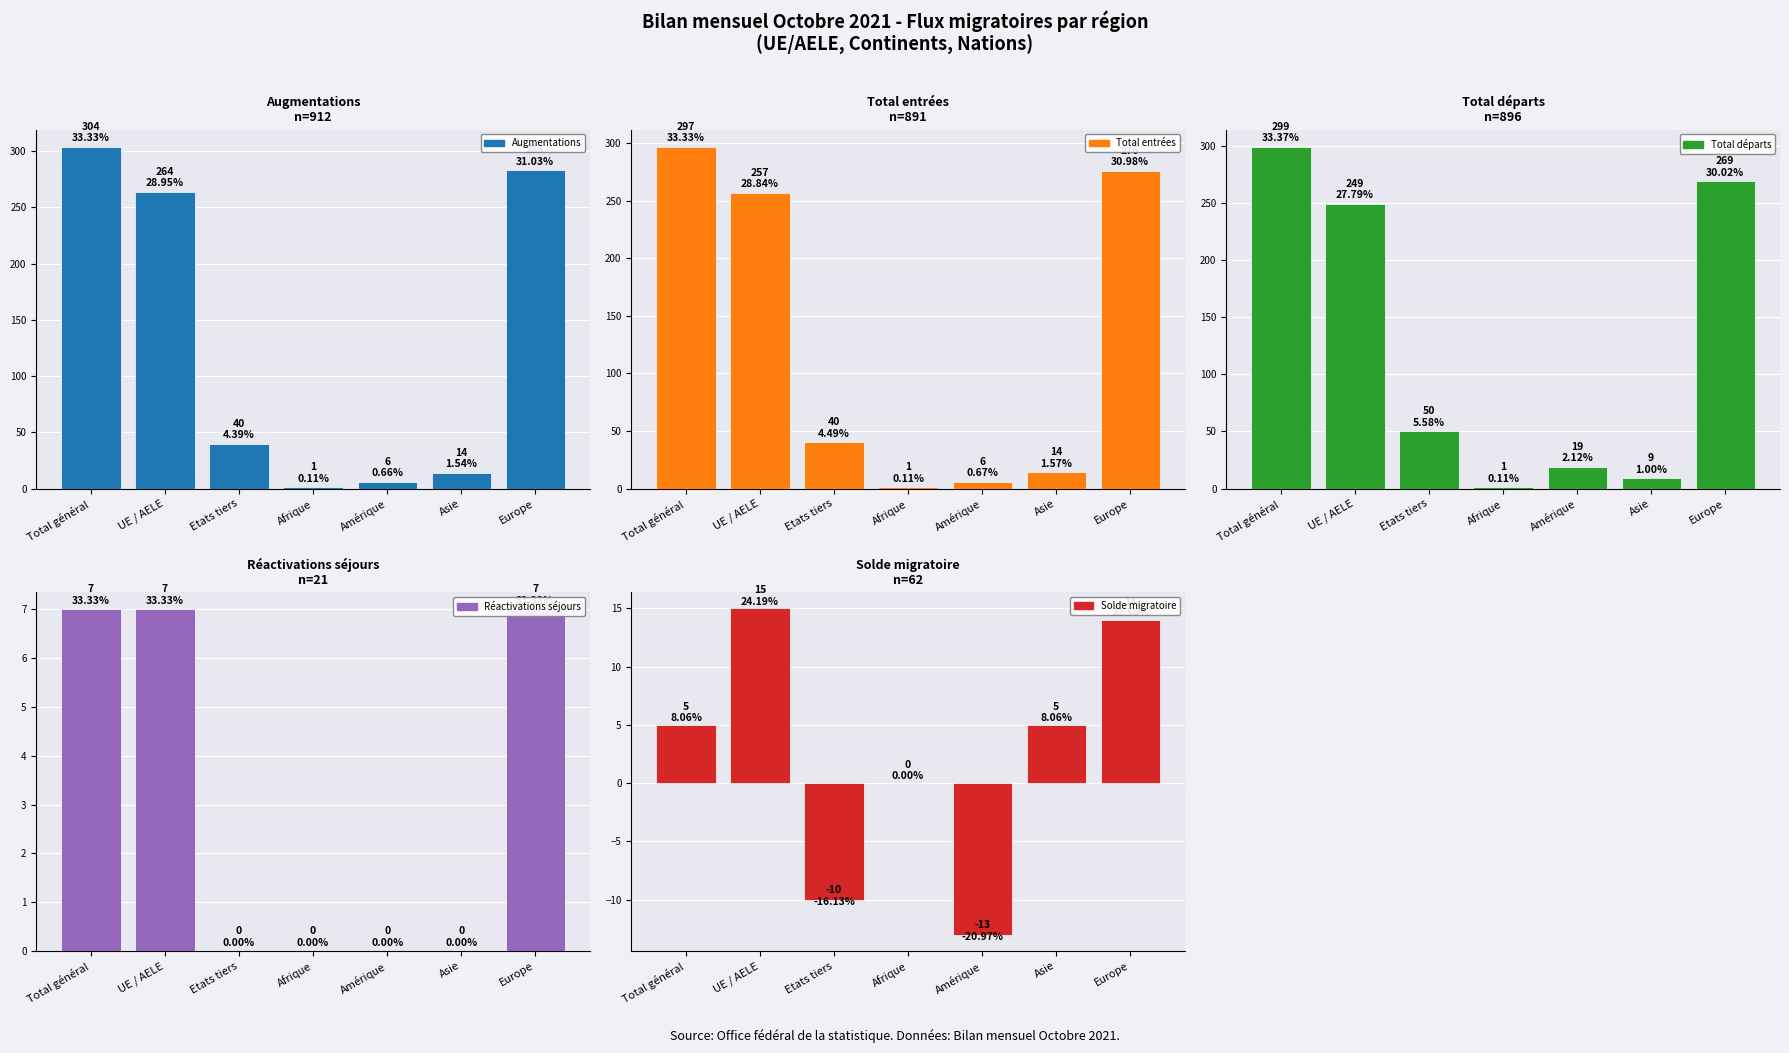

What is the average value of the Total entrées series?

127